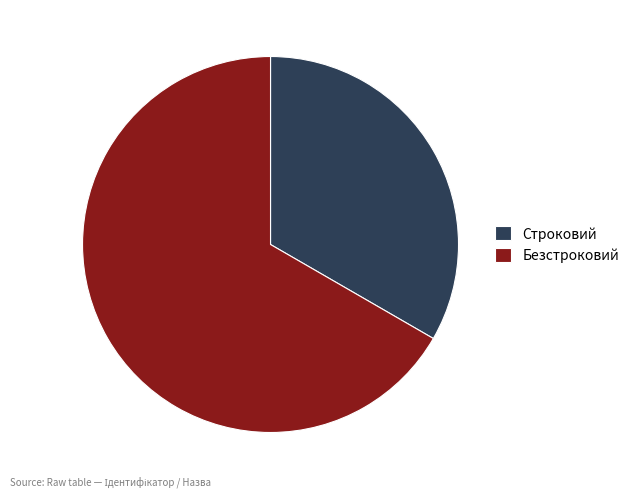

Does Строковий account for over 50% of the chart?

No